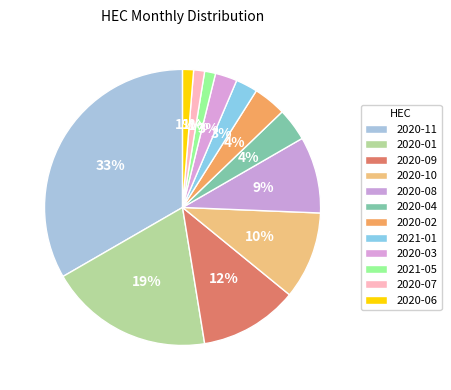

Count the number of slices in the pie.

12